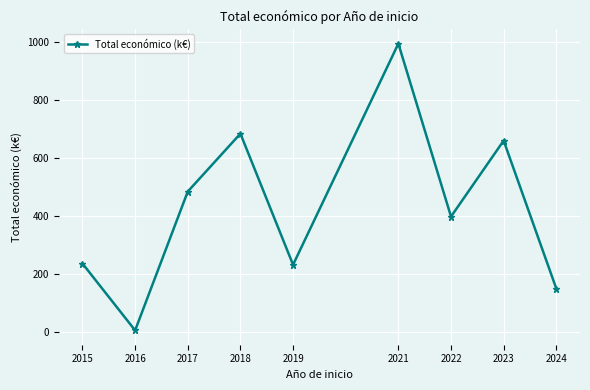

What is the change in value from 2015 to 2024?

-86.4